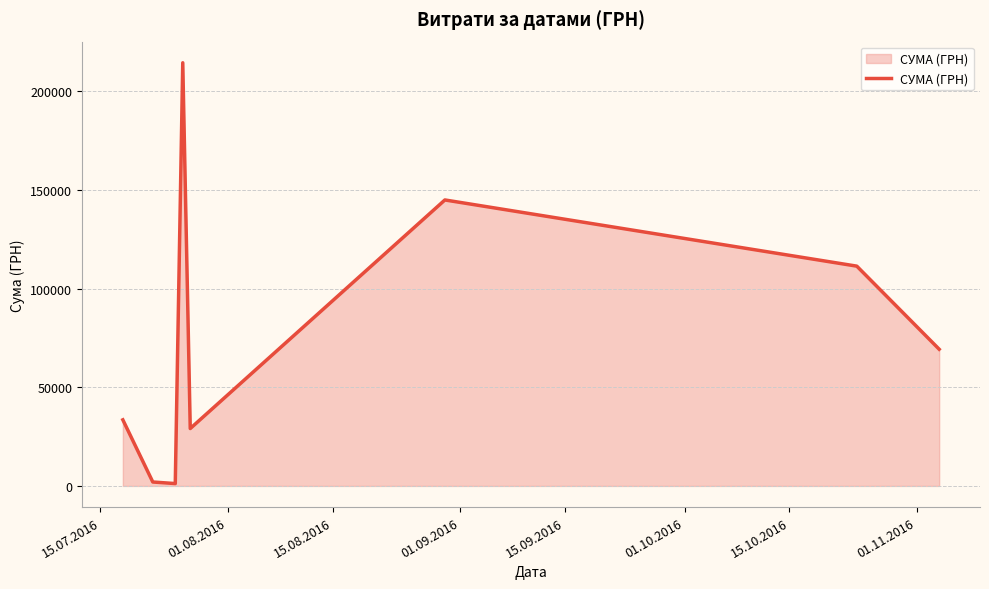

What is the sum of all values?

605602.1